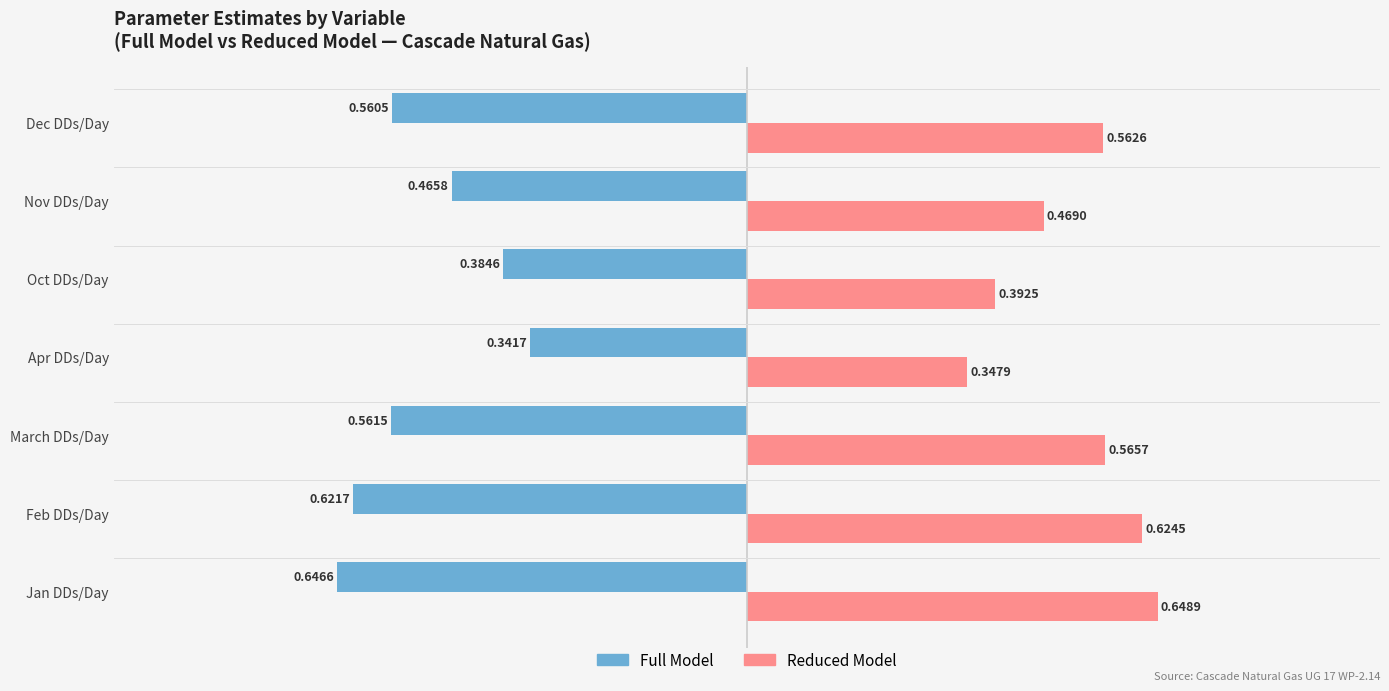

What is the sum of all Reduced Model values?

3.6